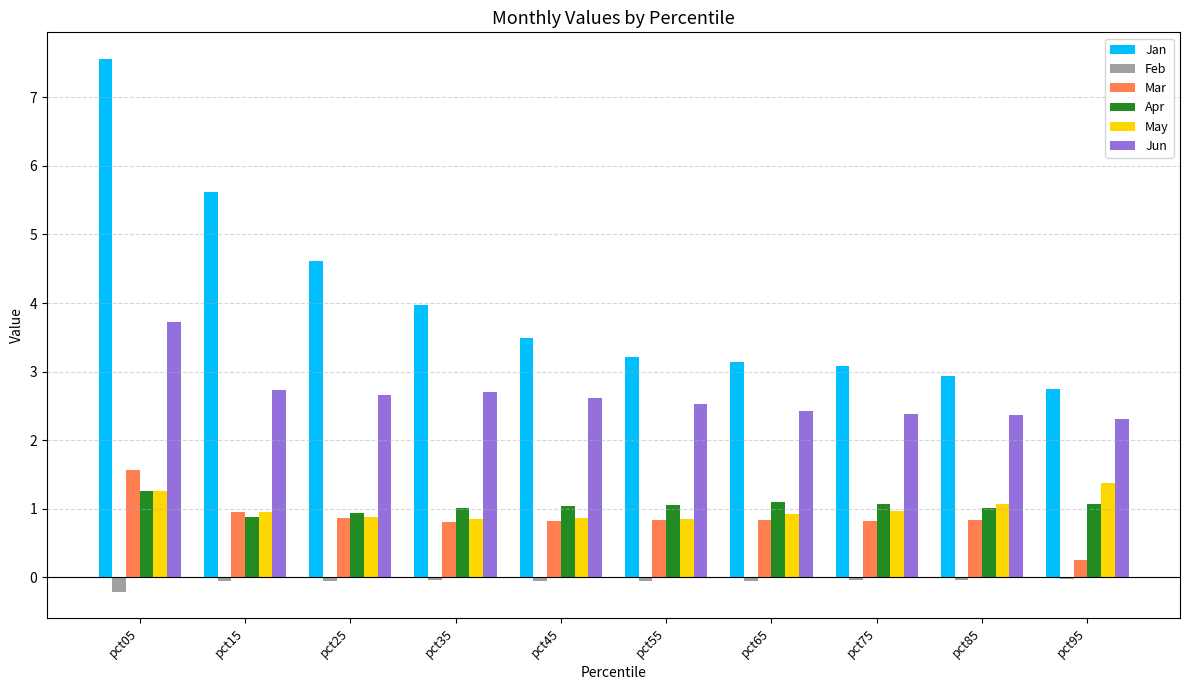

What is the difference between the second highest and minimum values in the Jan series?

2.9